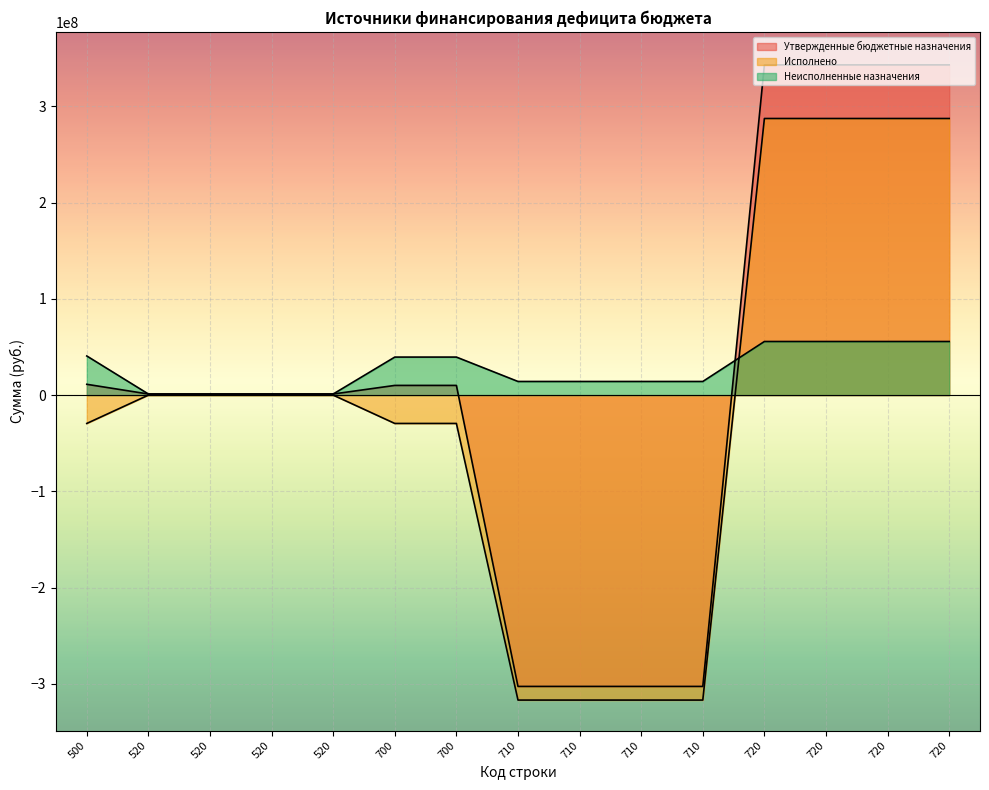

List the labels in order of Исполнено value, largest first.

720, 720, 720, 720, 520, 520, 520, 520, 500, 700, 700, 710, 710, 710, 710